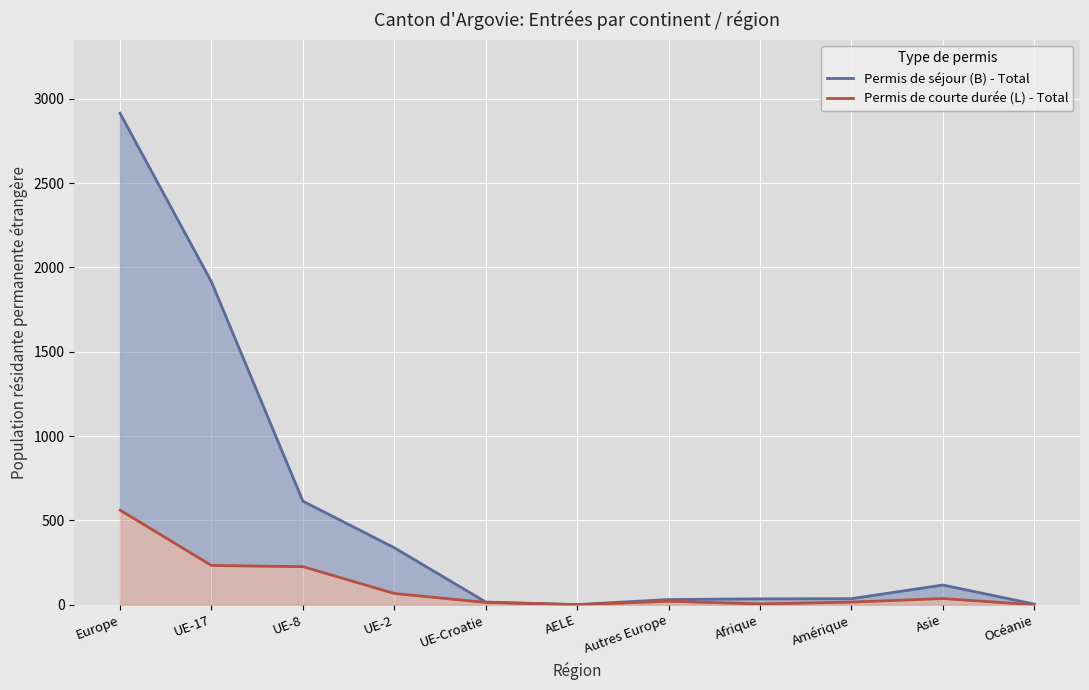

True or false: Permis de séjour (B) - Total has a value of 129 at UE-2.

False